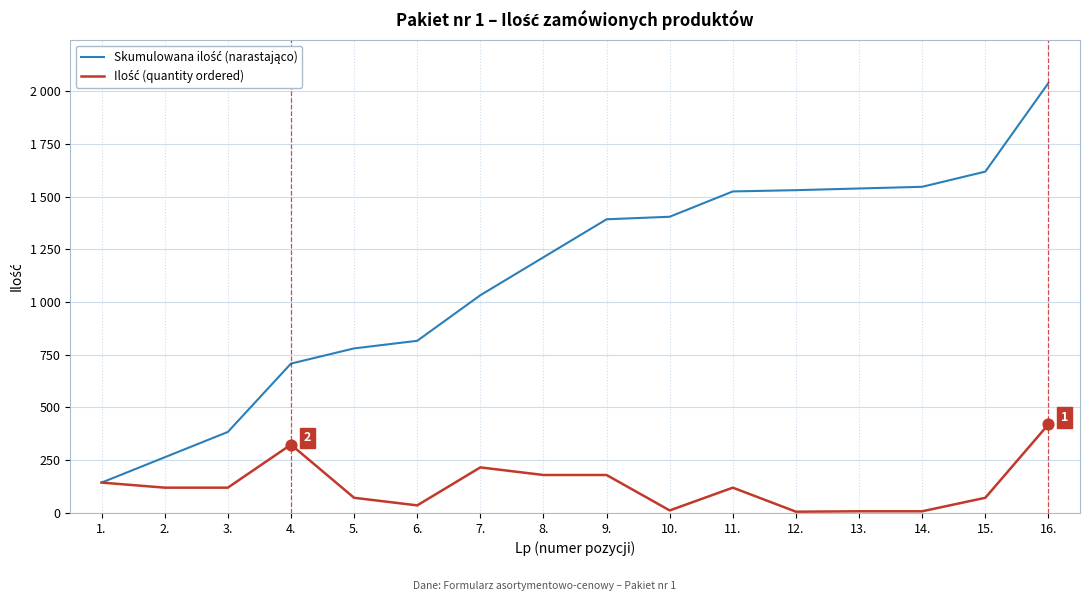

Does the chart have visible grid lines?

Yes